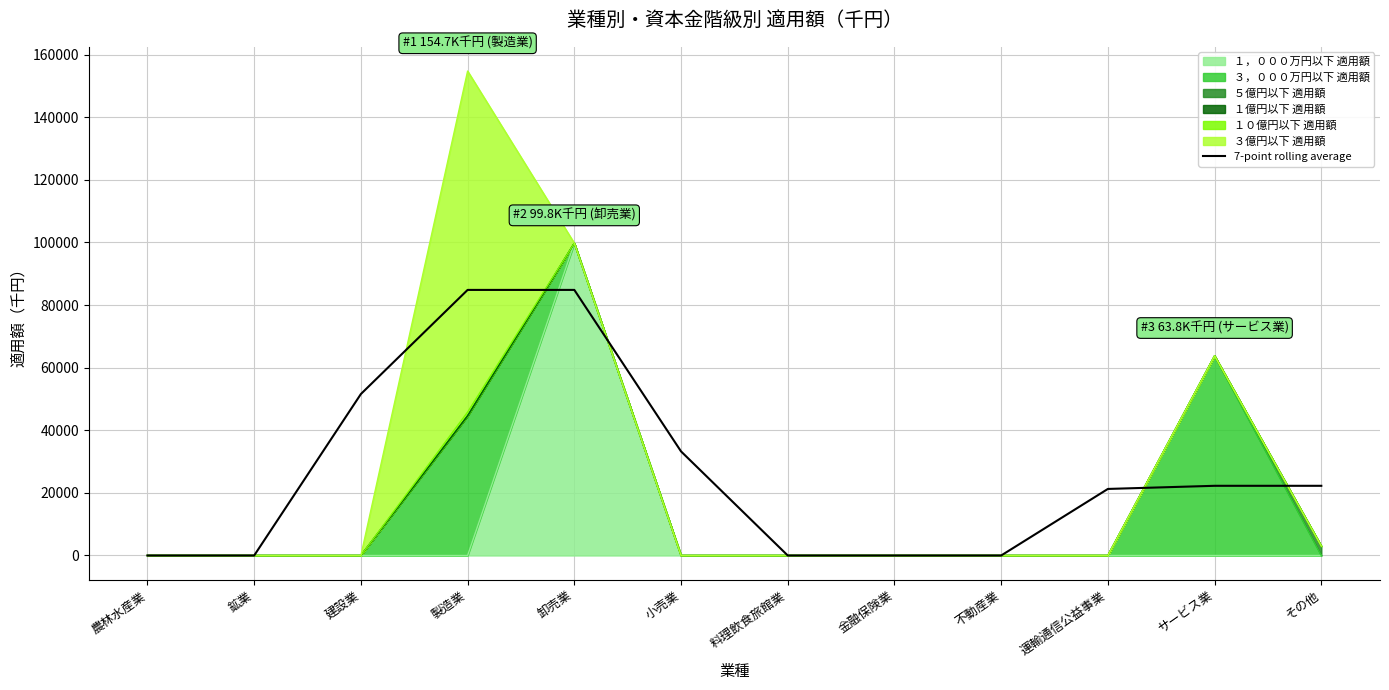

What is the change in value from 小売業 to 金融保険業?

-33254.0